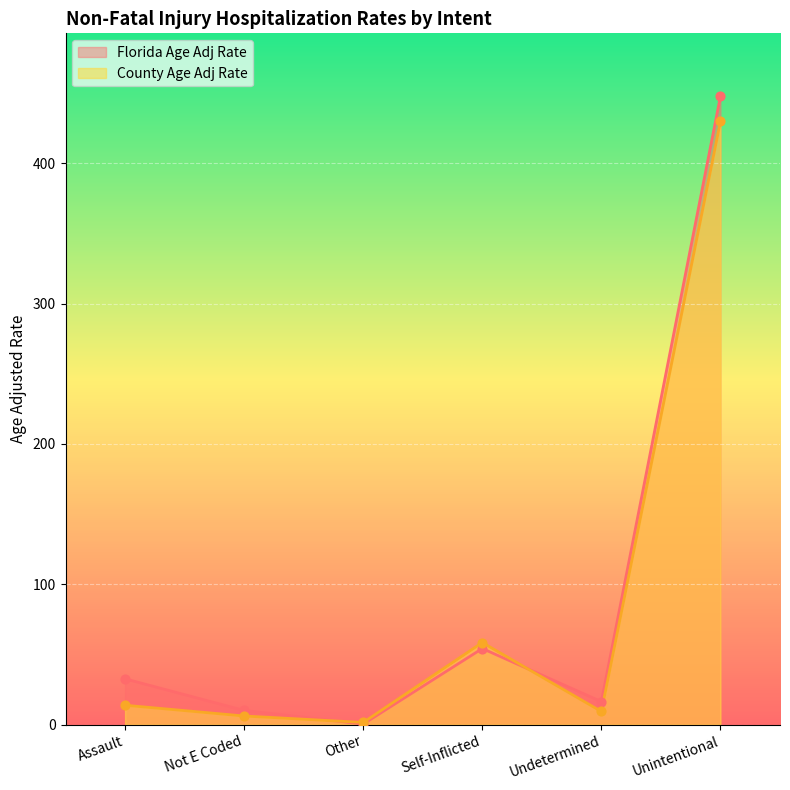

Which series reaches the maximum Y coordinate?

Florida Age Adj Rate